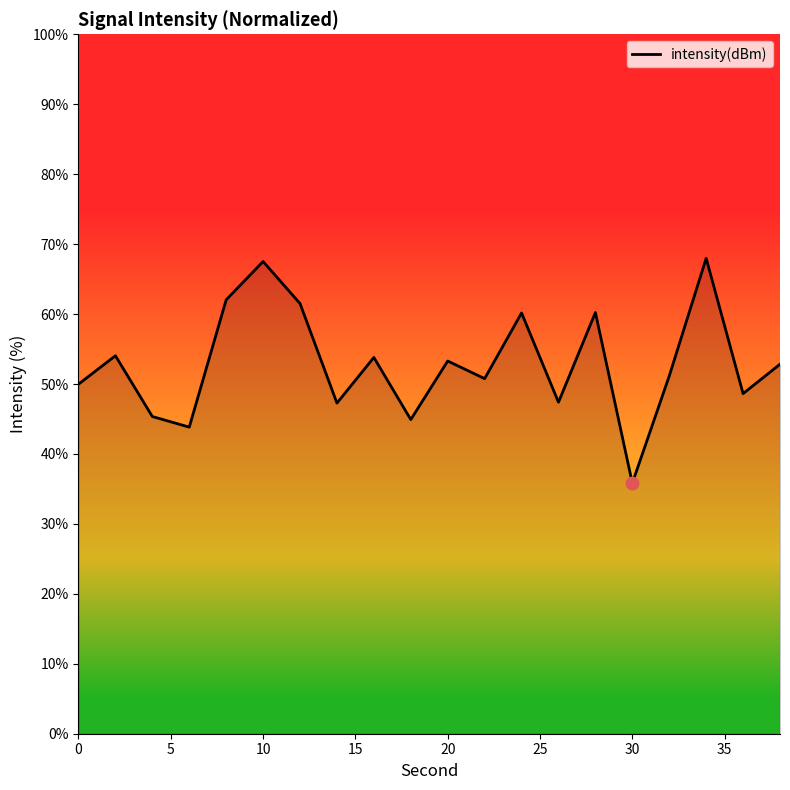

What is the greatest value displayed?

68.0